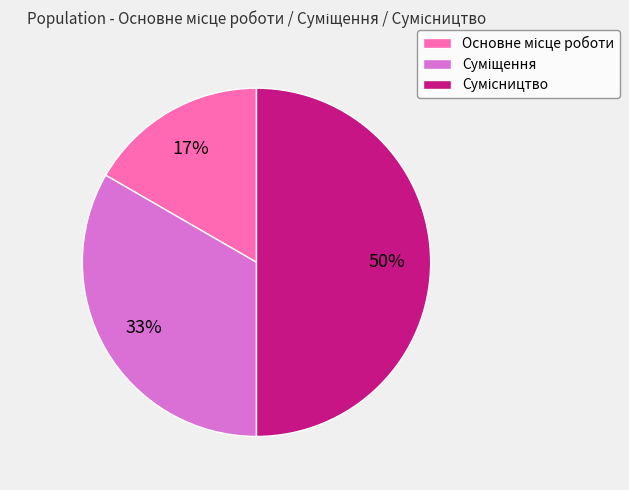

How many slices are in this pie chart?

3